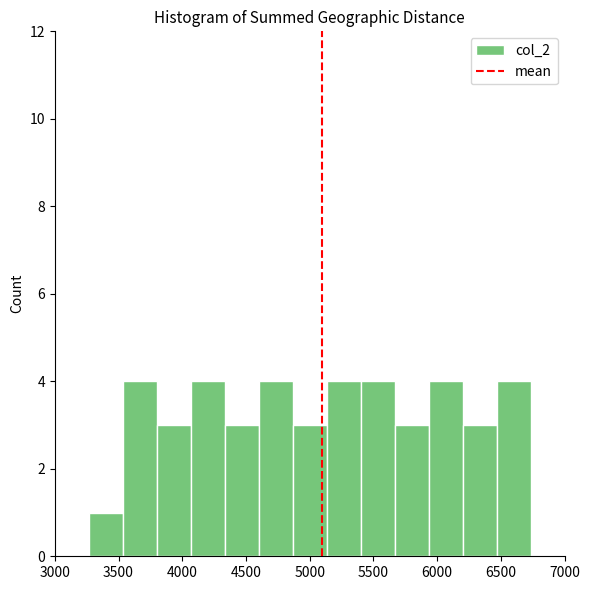

How tall is the bar that spans 4600 to 4850 on the x-axis? Neither the bar edges nor the heights are printed on the chart, so give them approximately, as read against the axes.

4